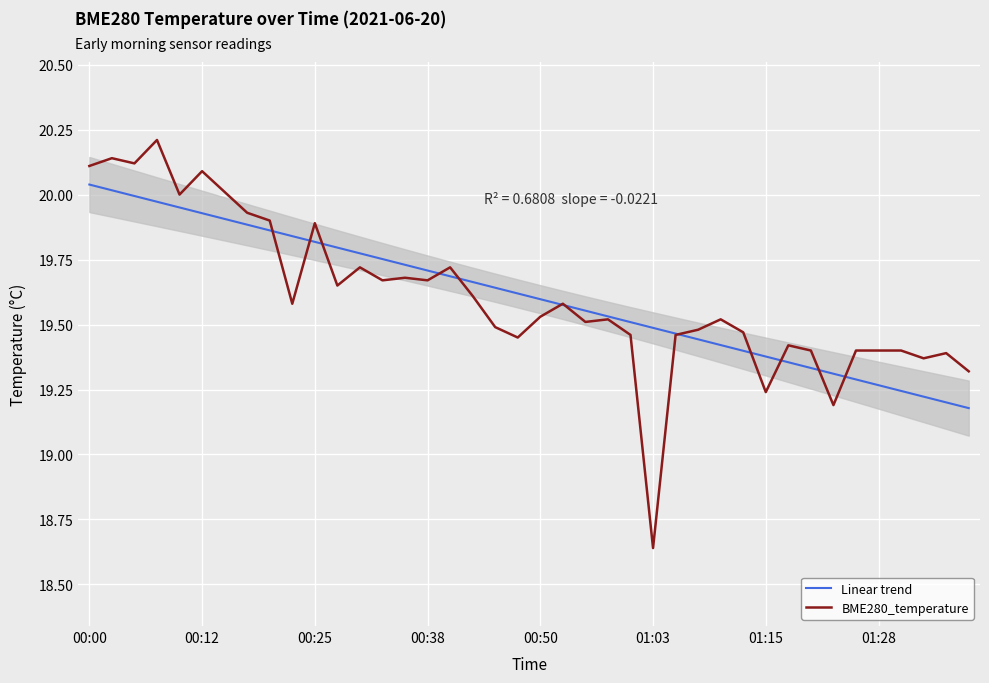

At which label does BME280_temperature reach its minimum?

01:03